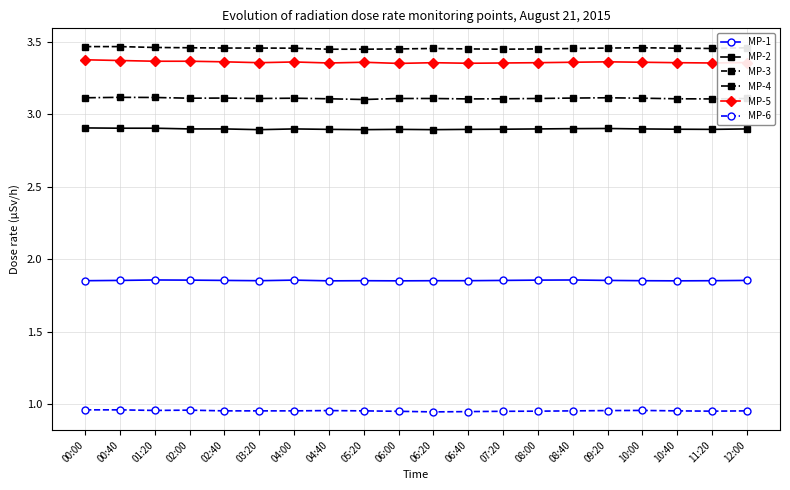

What is the label of the 8th point from the left?

04:40